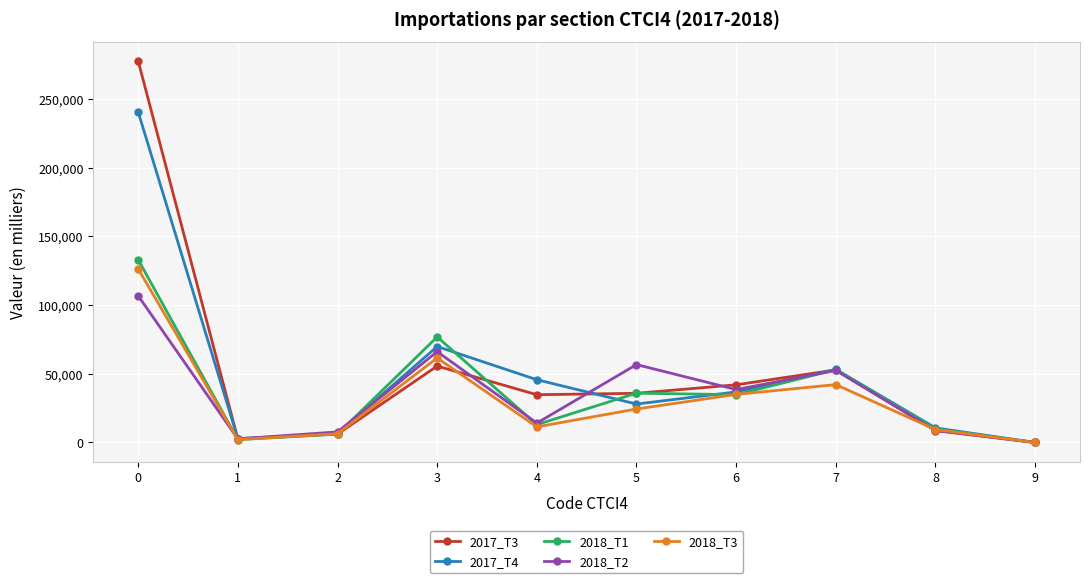

Which series ends up on top after the final intersection of 2018_T3 and 2018_T1?

2018_T3